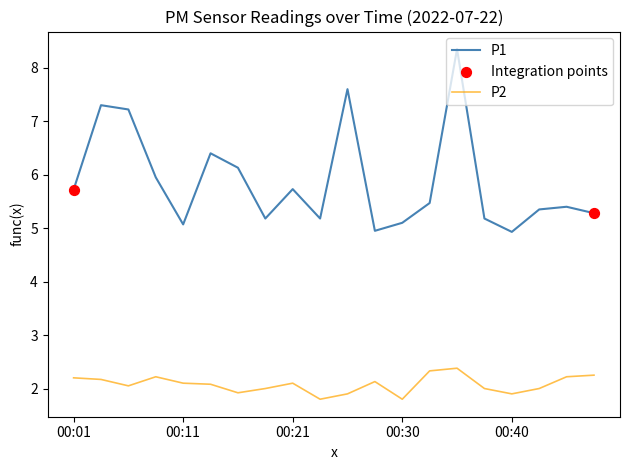

At how many categories does at least one series exceed 4?

20